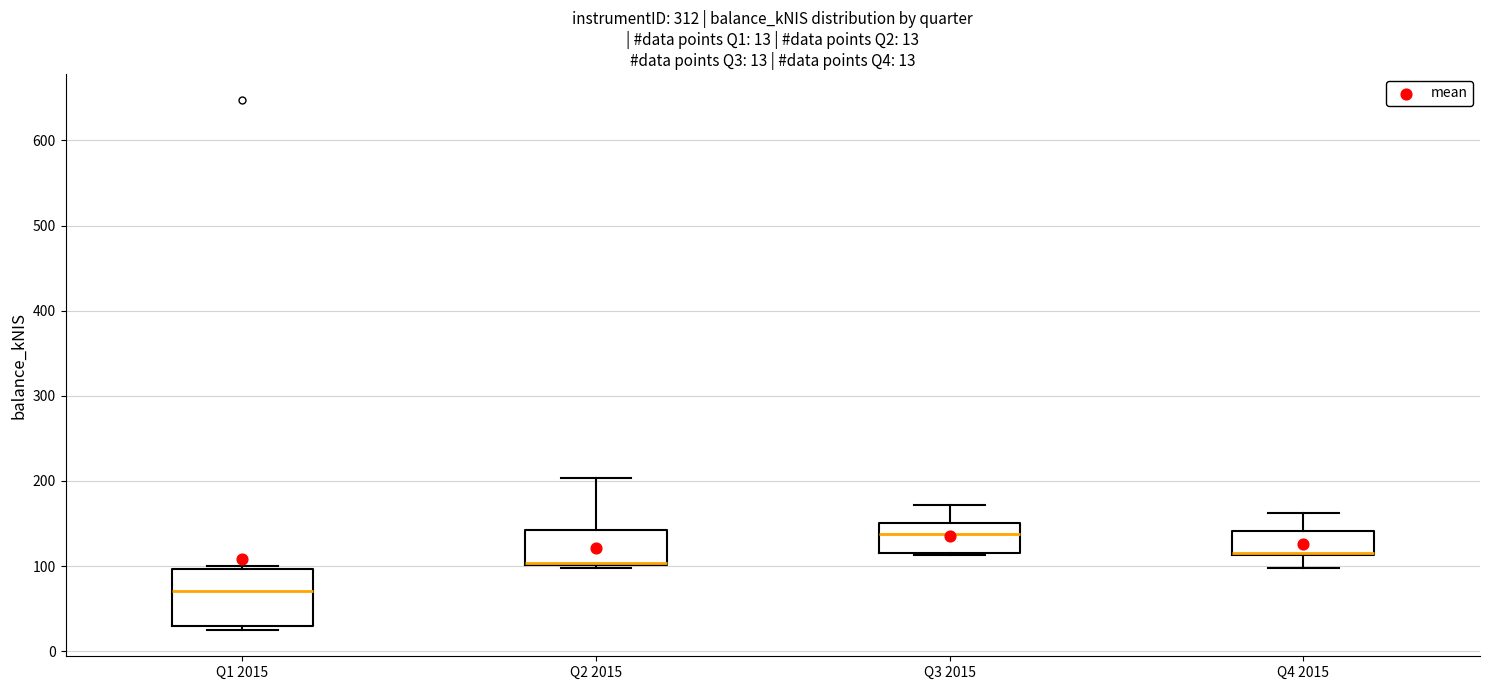

Comparing the boxes themselves (not the whiskers), which one is the tallest?

Q1 2015